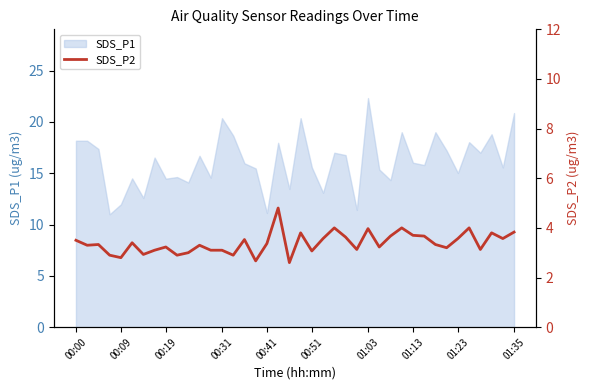

True or false: there are more than 0 points higher than both neighbors.

True